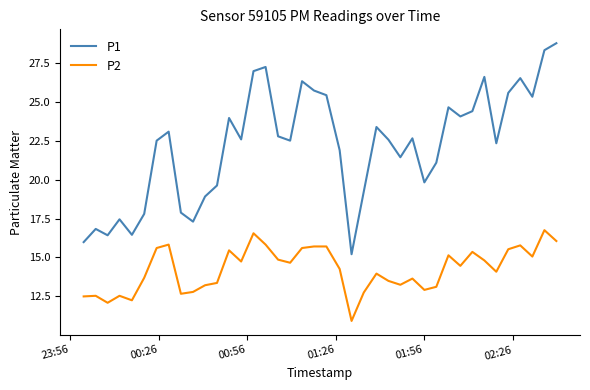

Which series has the largest total across all categories?

P1